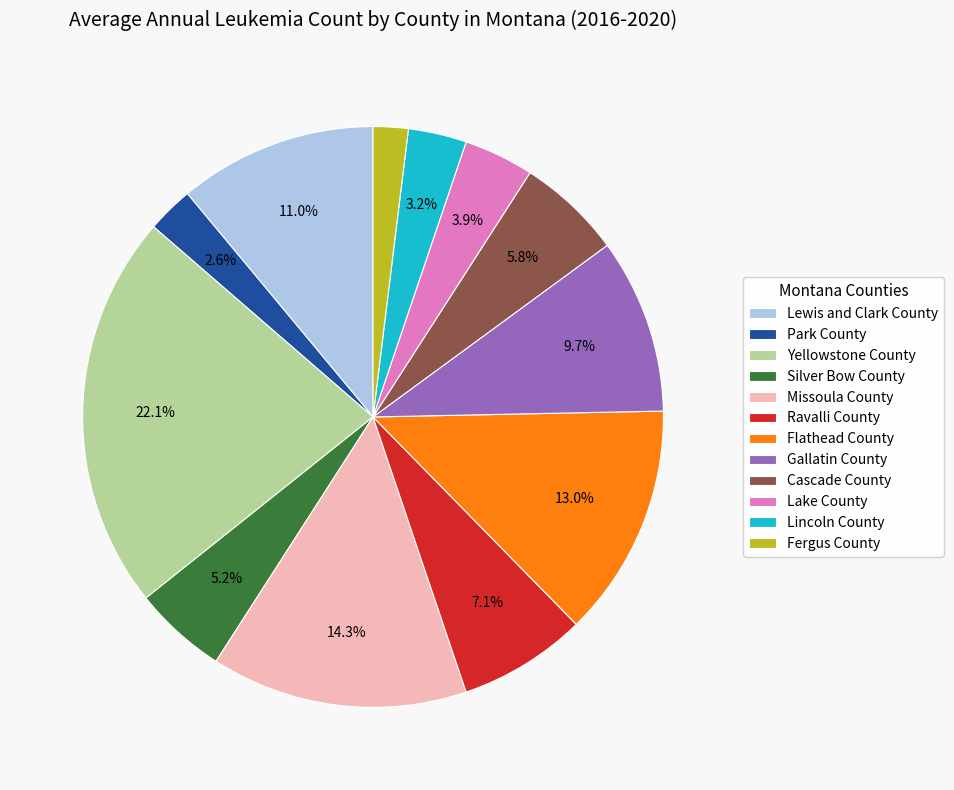

What is the ratio of the value at Missoula County to the value at Park County?

5.5